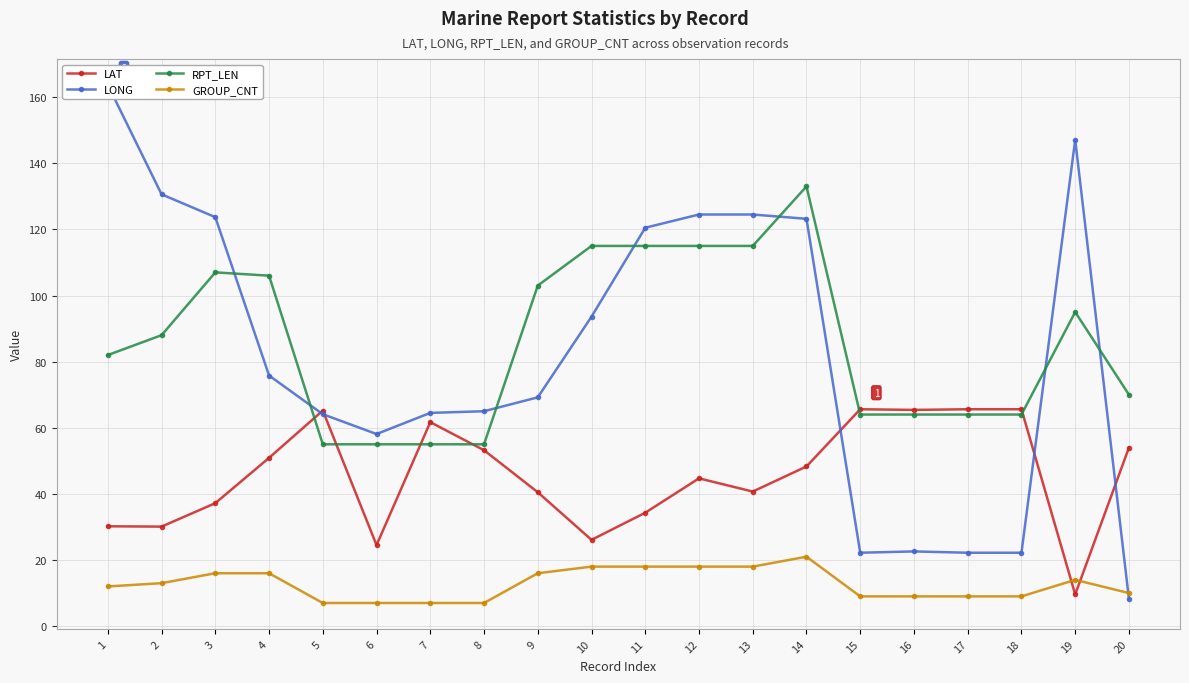

What is the total value across all series at 19?

265.7